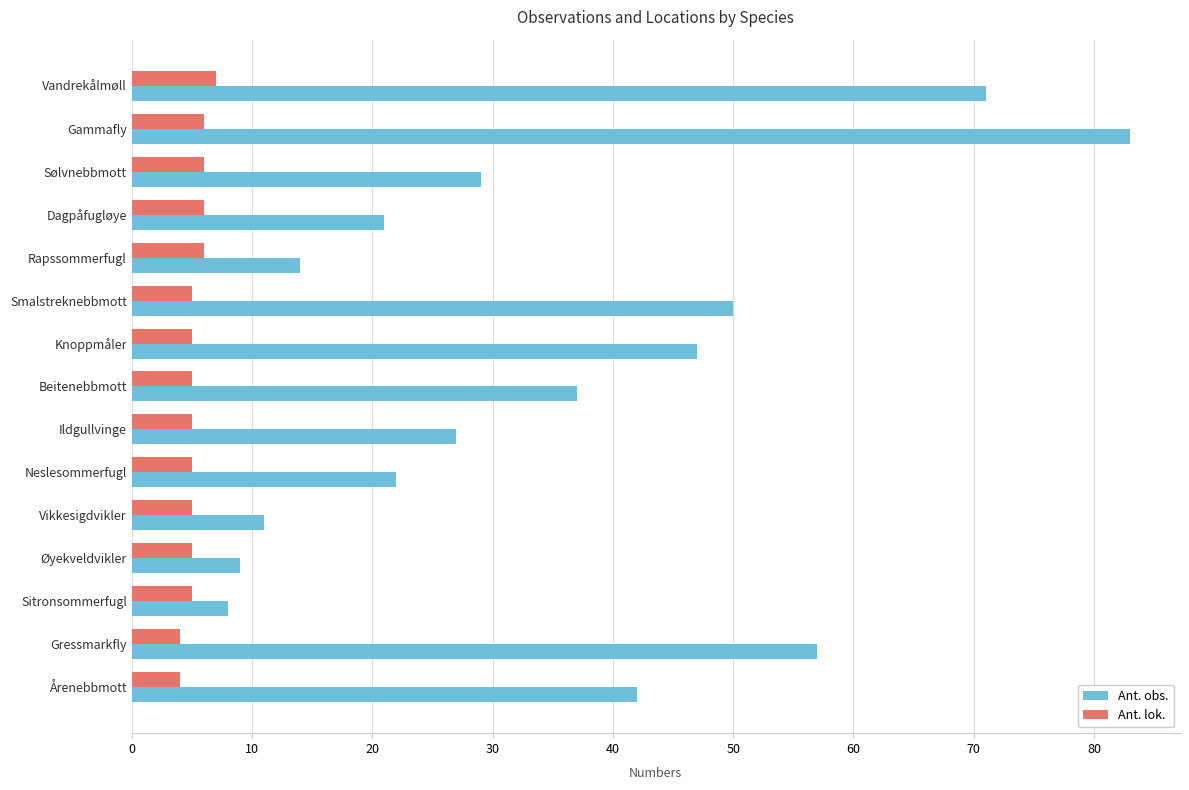

Rank the series by their maximum value, from lowest to highest.

Ant. lok., Ant. obs.